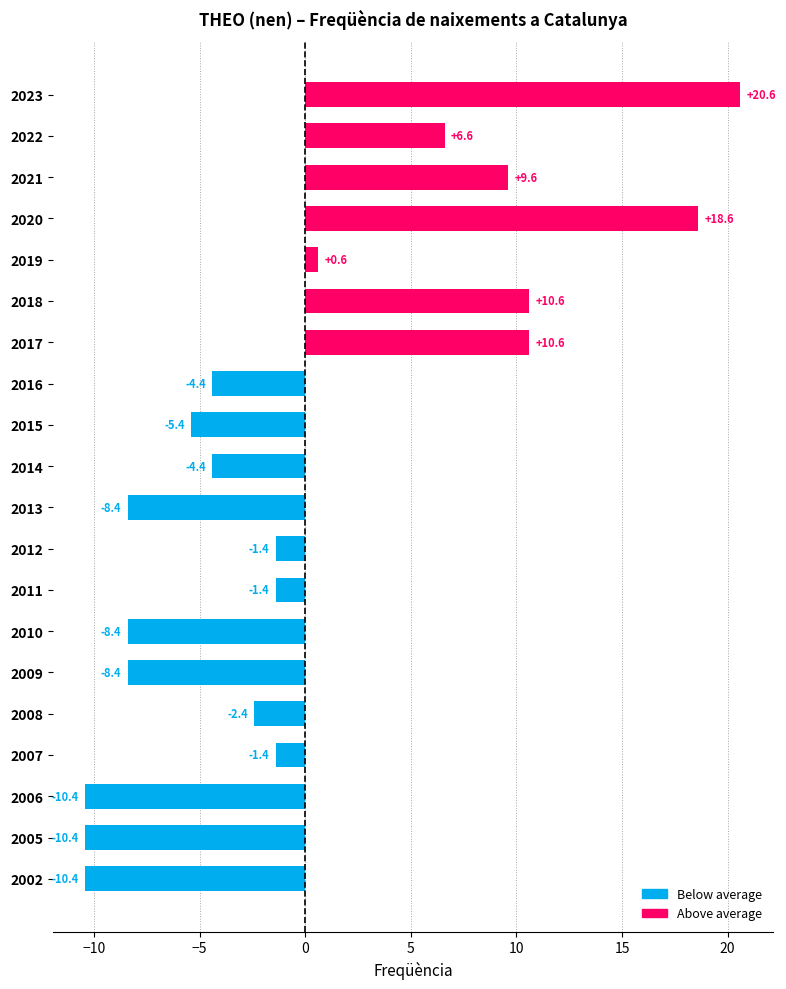

True or false: the data shows 10.6 at 2017.

True